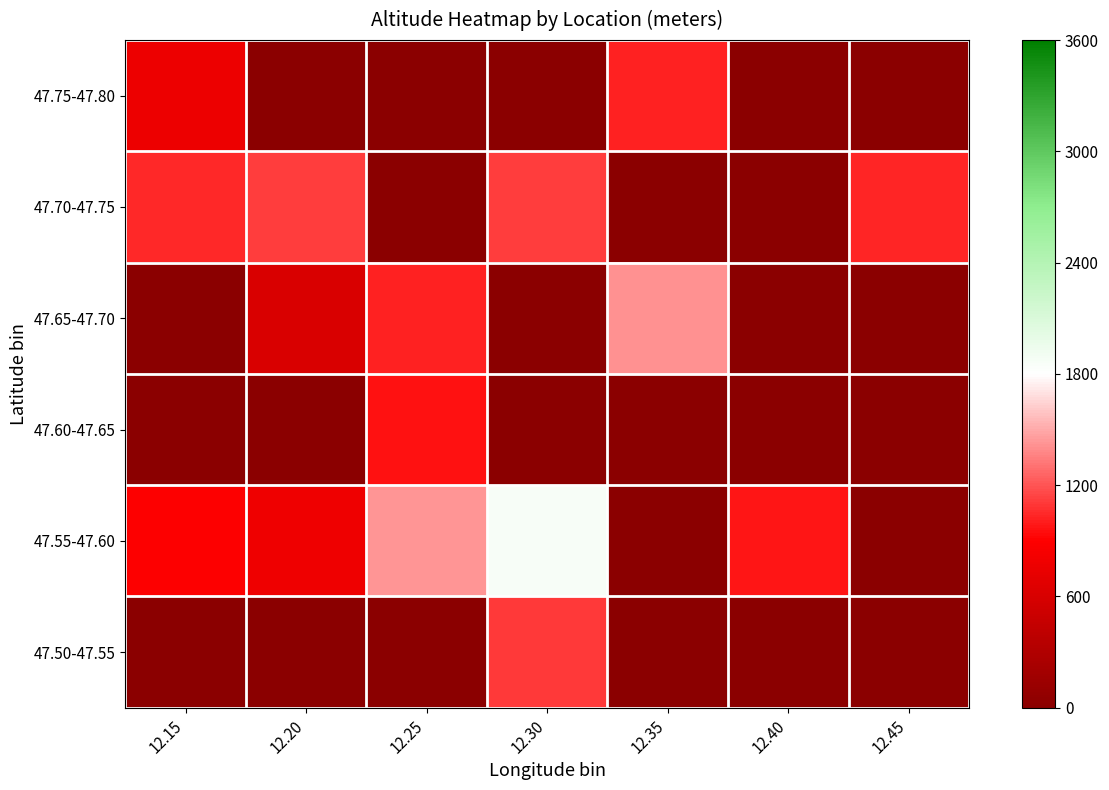

Reading left to right, extract all data points from this chart.

47.75-47.80: 12.15=770.0	12.20=0.0	12.25=0.0	12.30=0.0	12.35=1025.0	12.40=0.0	12.45=0.0
47.70-47.75: 12.15=1050.0	12.20=1116.6	12.25=0.0	12.30=1120.0	12.35=0.0	12.40=0.0	12.45=1036.0
47.65-47.70: 12.15=0.0	12.20=615.0	12.25=1020.0	12.30=0.0	12.35=1420.0	12.40=0.0	12.45=0.0
47.60-47.65: 12.15=0.0	12.20=0.0	12.25=967.0	12.30=0.0	12.35=0.0	12.40=0.0	12.45=0.0
47.55-47.60: 12.15=898.0	12.20=781.5	12.25=1434.0	12.30=1866.0	12.35=0.0	12.40=977.0	12.45=0.0
47.50-47.55: 12.15=0.0	12.20=0.0	12.25=0.0	12.30=1110.3	12.35=0.0	12.40=0.0	12.45=0.0